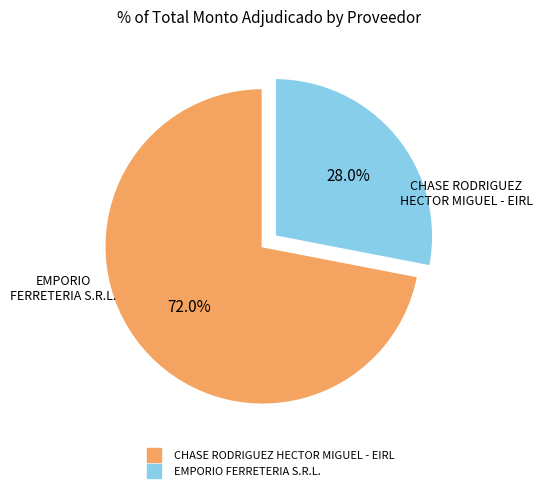

The EMPORIO FERRETERIA S.R.L. slice represents 15% of the pie. True or false?

False